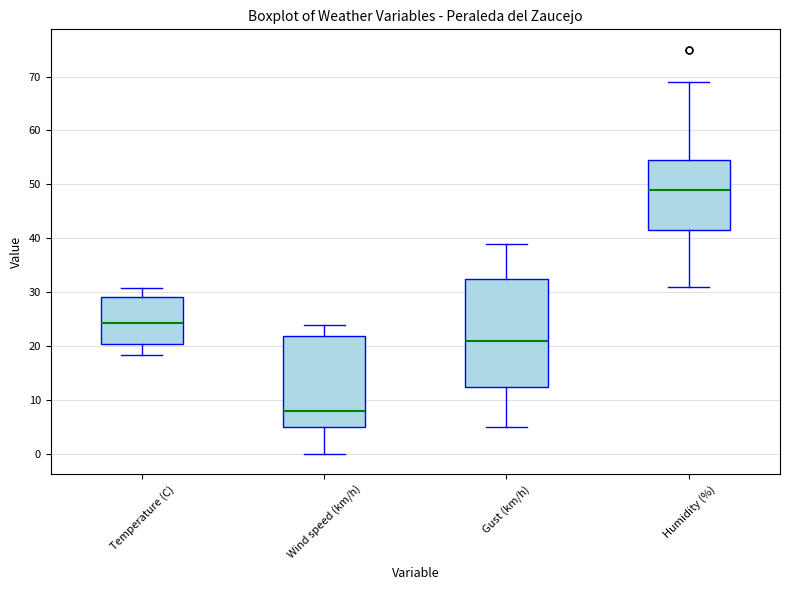

Which box is the tallest, from its lower edge to its upper edge?

Gust (km/h)